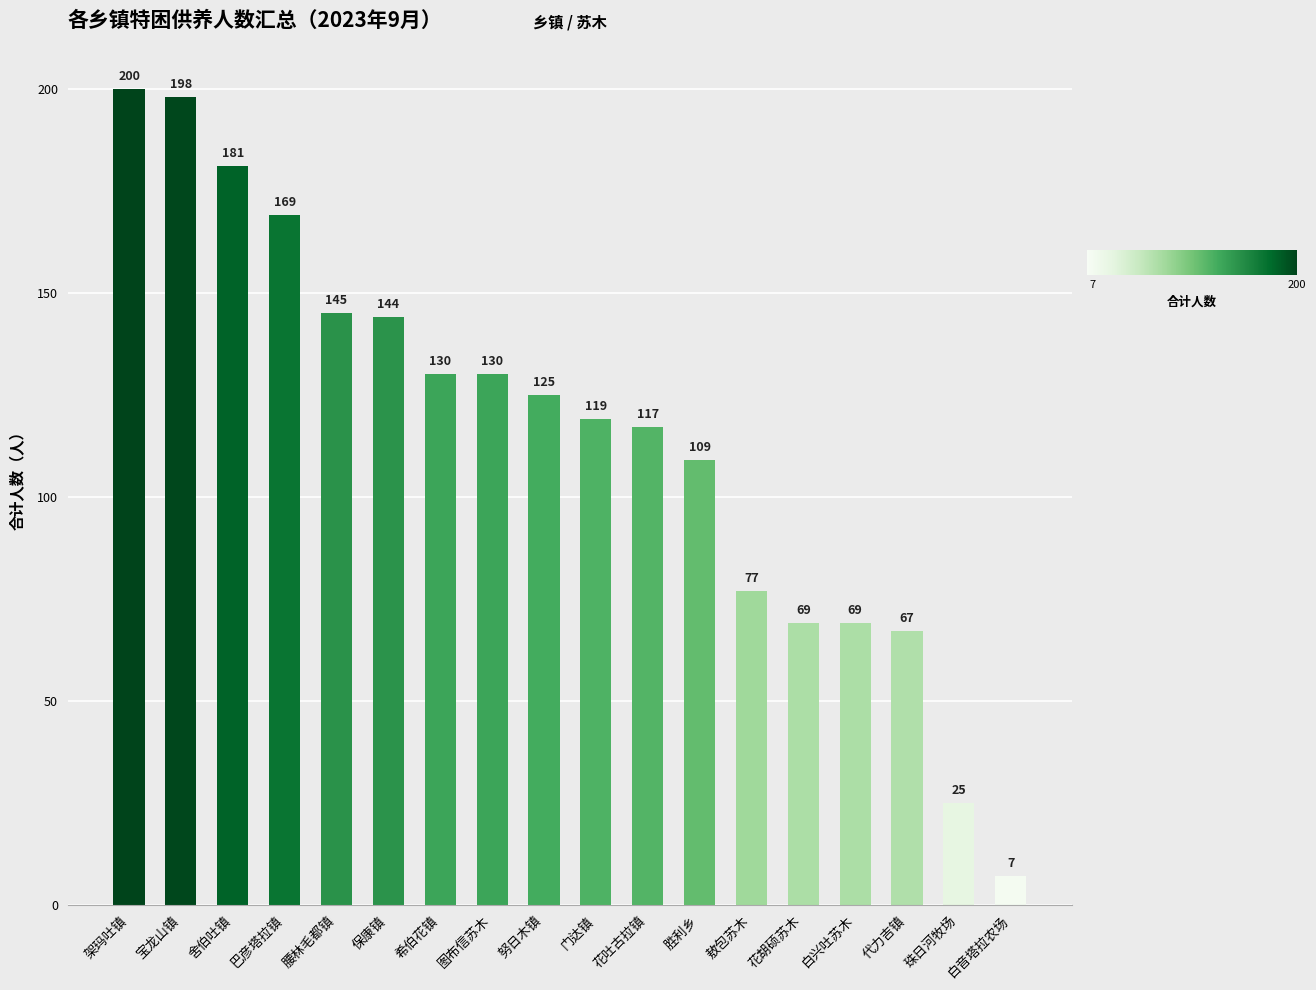

What is the label of the 8th bar from the right?

花吐古拉镇